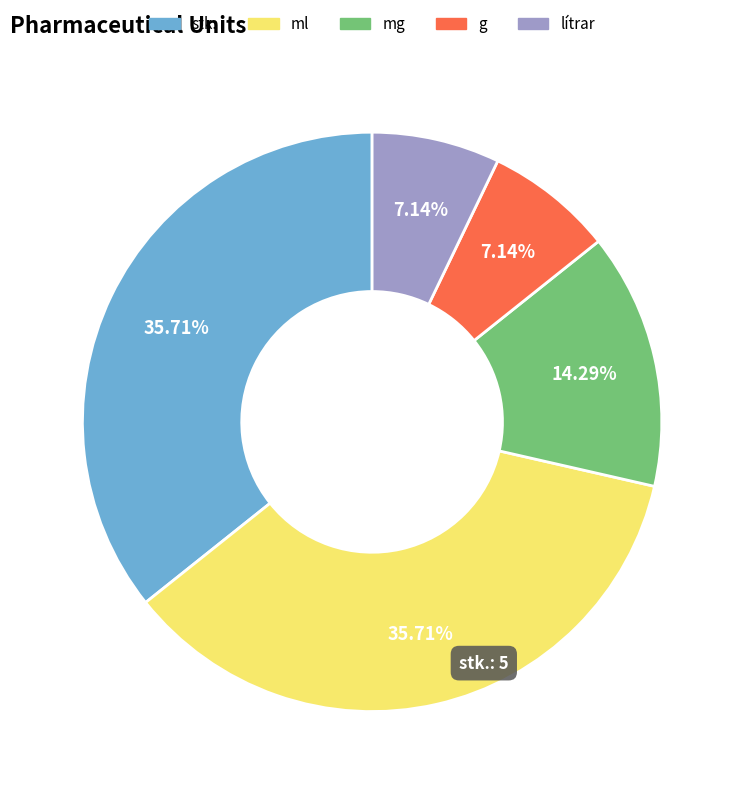

Does stk. represent more than half of the total?

No